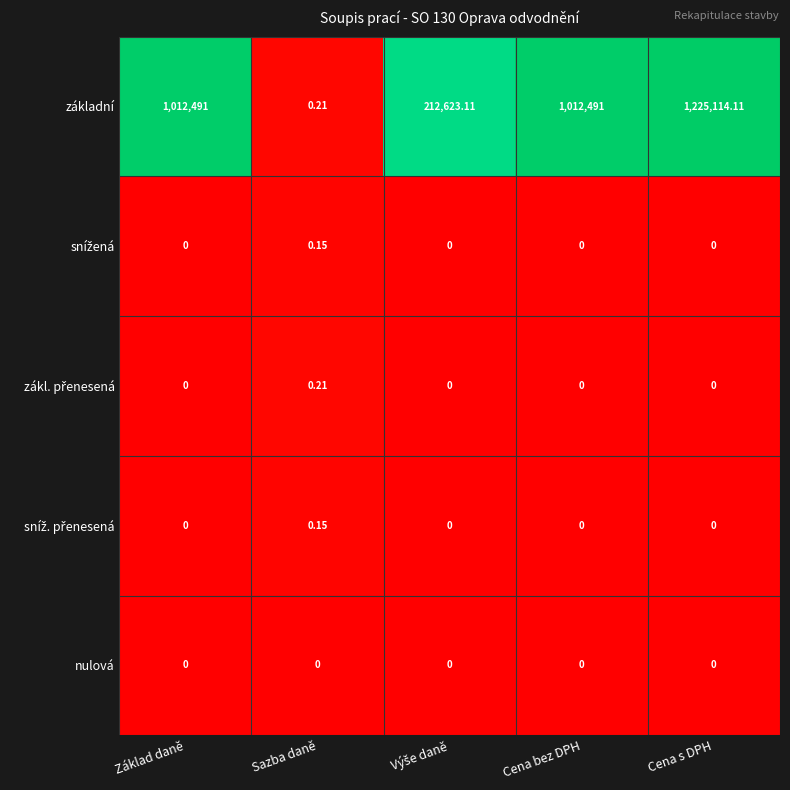

At how many categories does at least one series exceed 6?

4